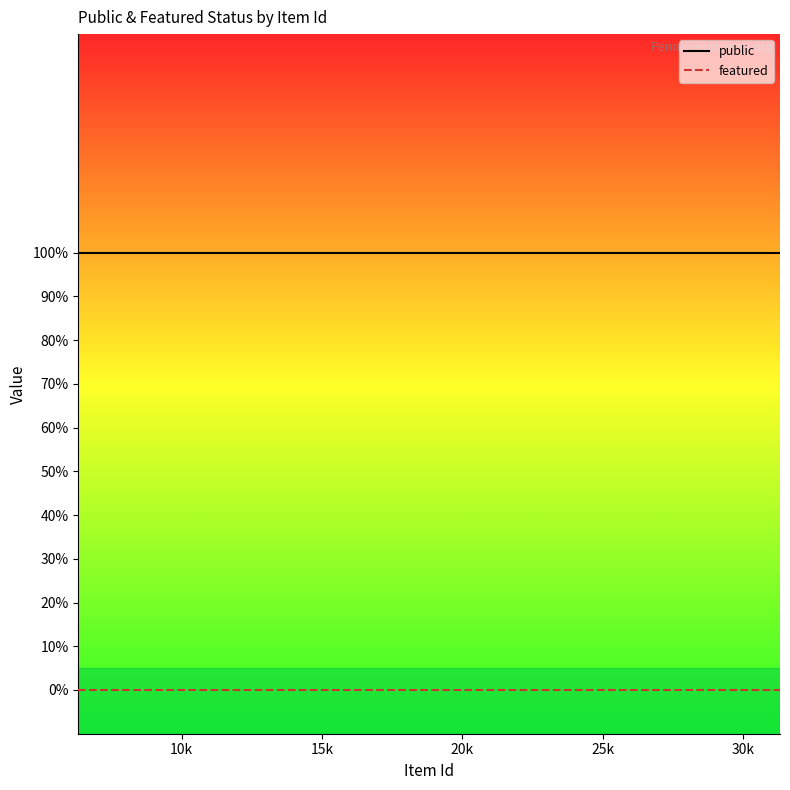

What is the value of the public point at the 16th from the left?

1